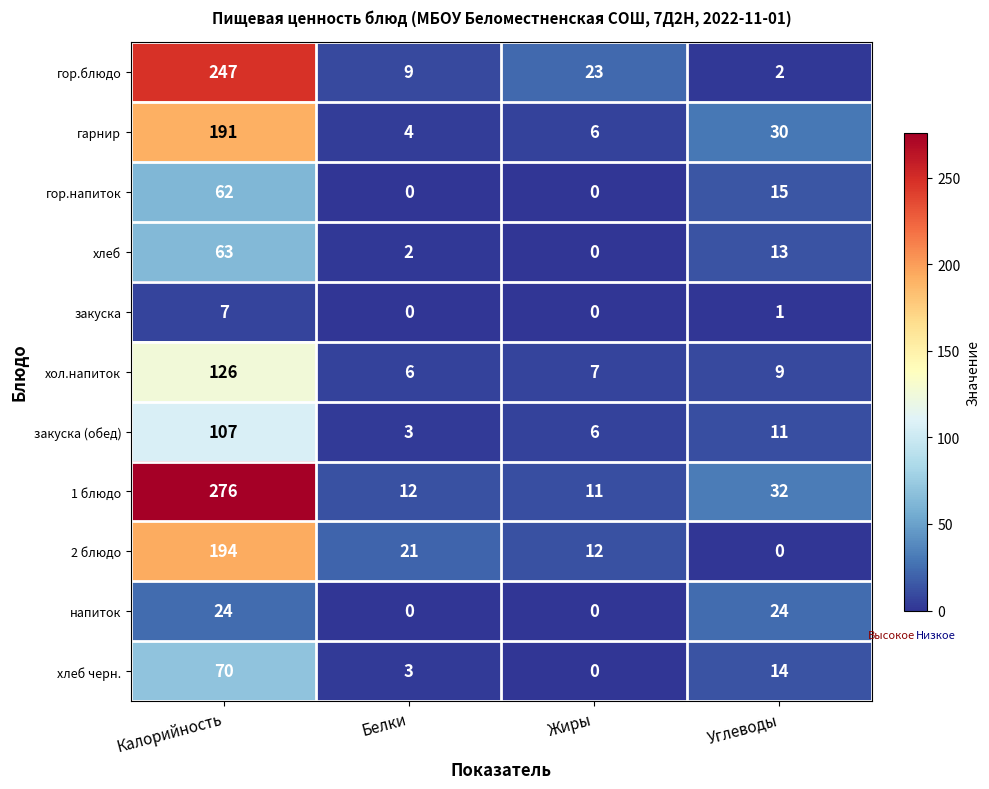

Rank the series by their maximum value, from highest to lowest.

1 блюдо, гор.блюдо, 2 блюдо, гарнир, хол.напиток, закуска (обед), хлеб черн., хлеб, гор.напиток, напиток, закуска